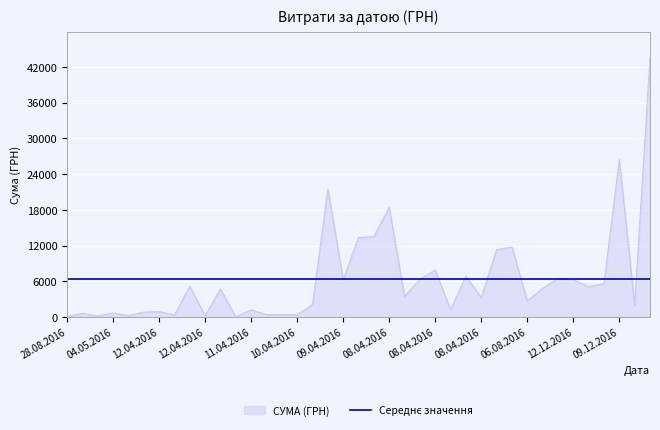

What is the highest value of the СУМА (ГРН) series?

43492.8